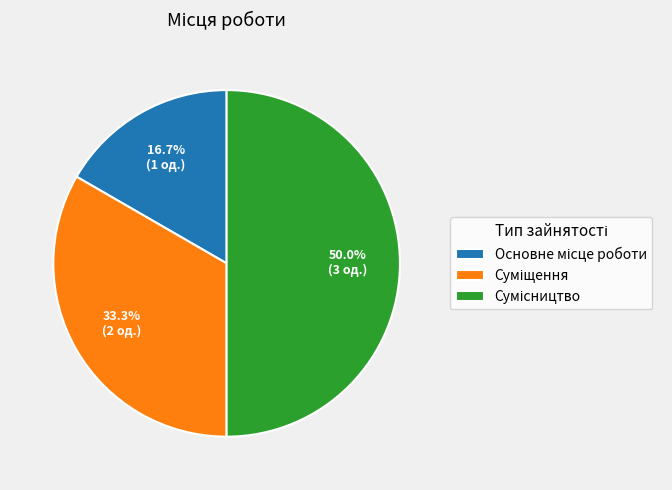

Does Основне місце роботи account for over 50% of the chart?

No